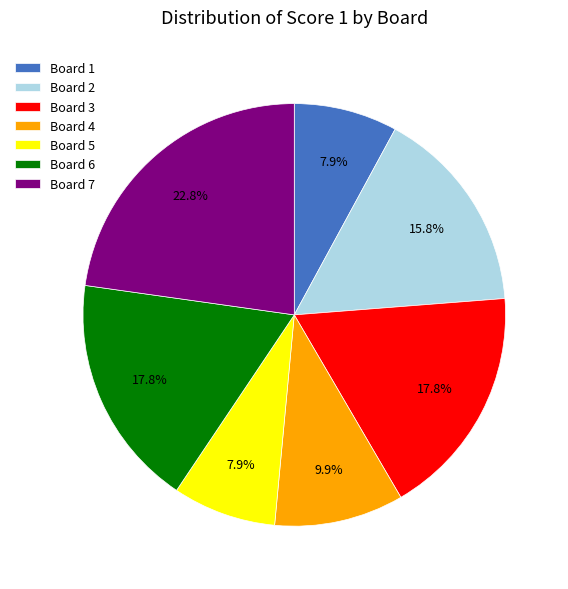

What percentage do Board 6 and Board 5 together represent?

25.7%